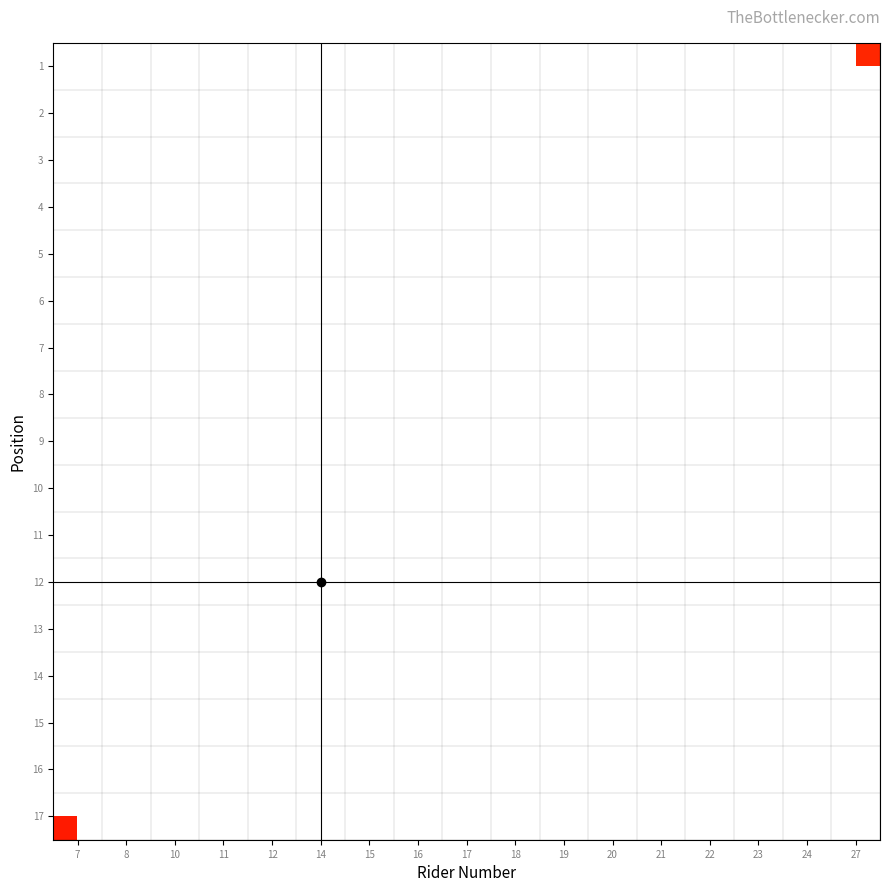

How many positive values does the 13 series have?

1